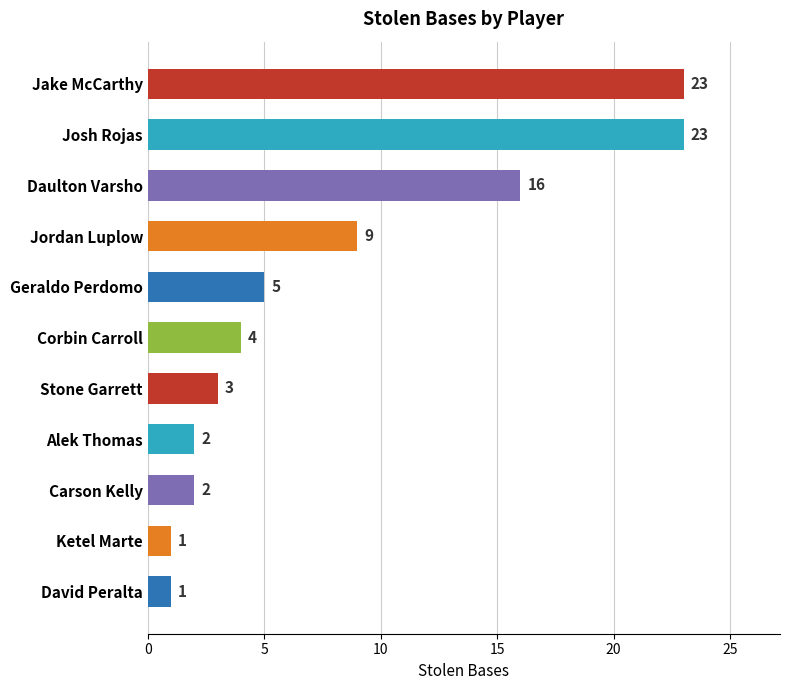

Count the number of categories in the chart.

11